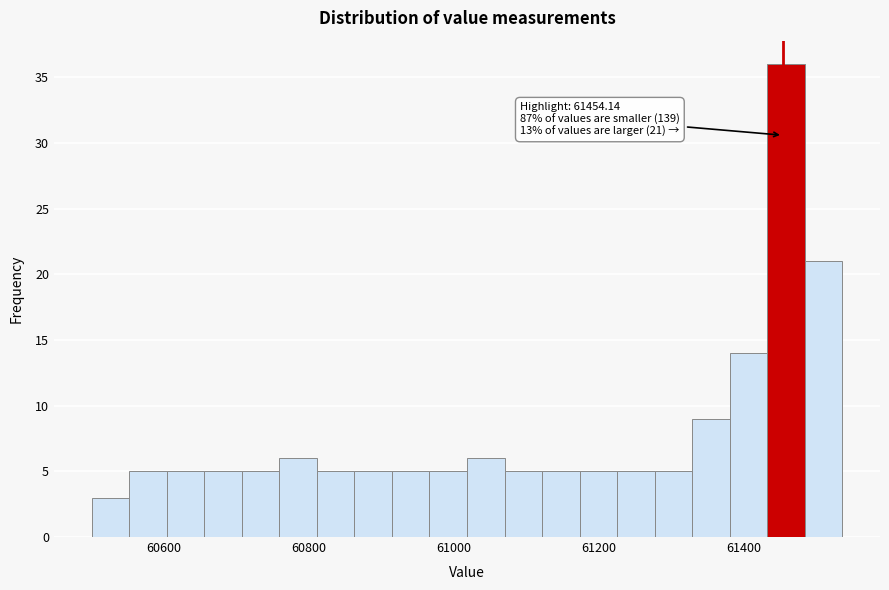

Read against the x-axis, roughly where is the centre of the tallest bar?

61460